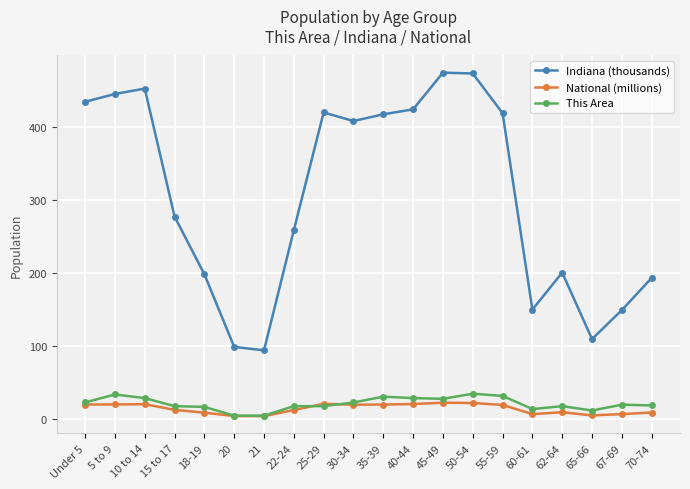

What is the spread (max minus min) of values at Under 5?

413.9